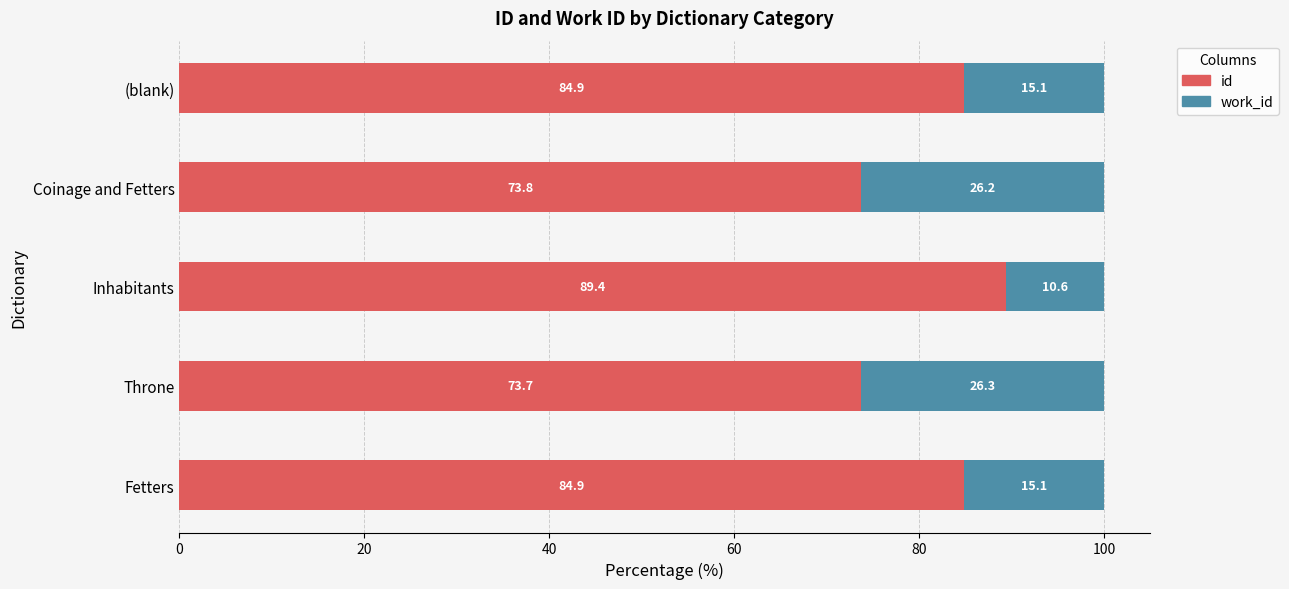

What is the total value across all series at Coinage and Fetters?

100.0